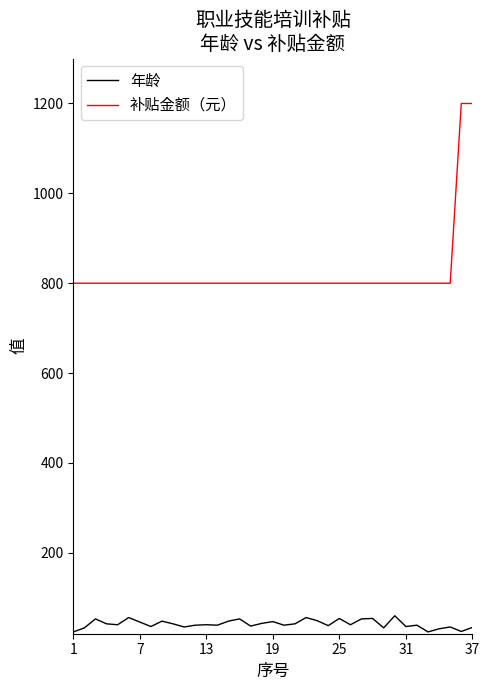

What is the difference between the maximum and minimum values in the 年龄 series?

36